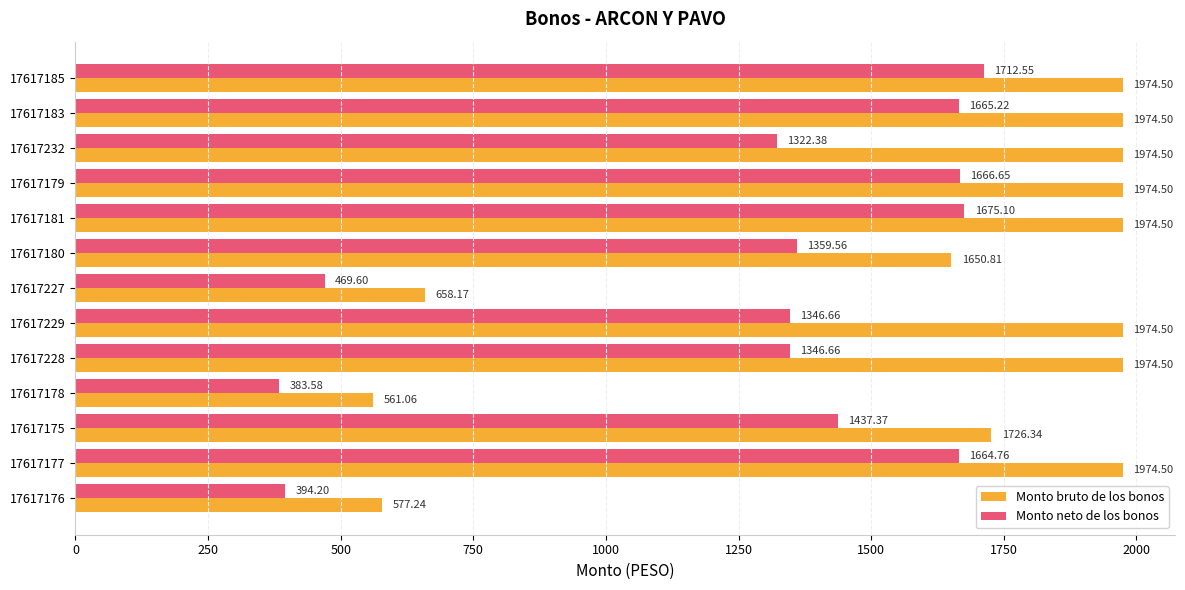

What is the total value across all series at 17617175?

3163.7